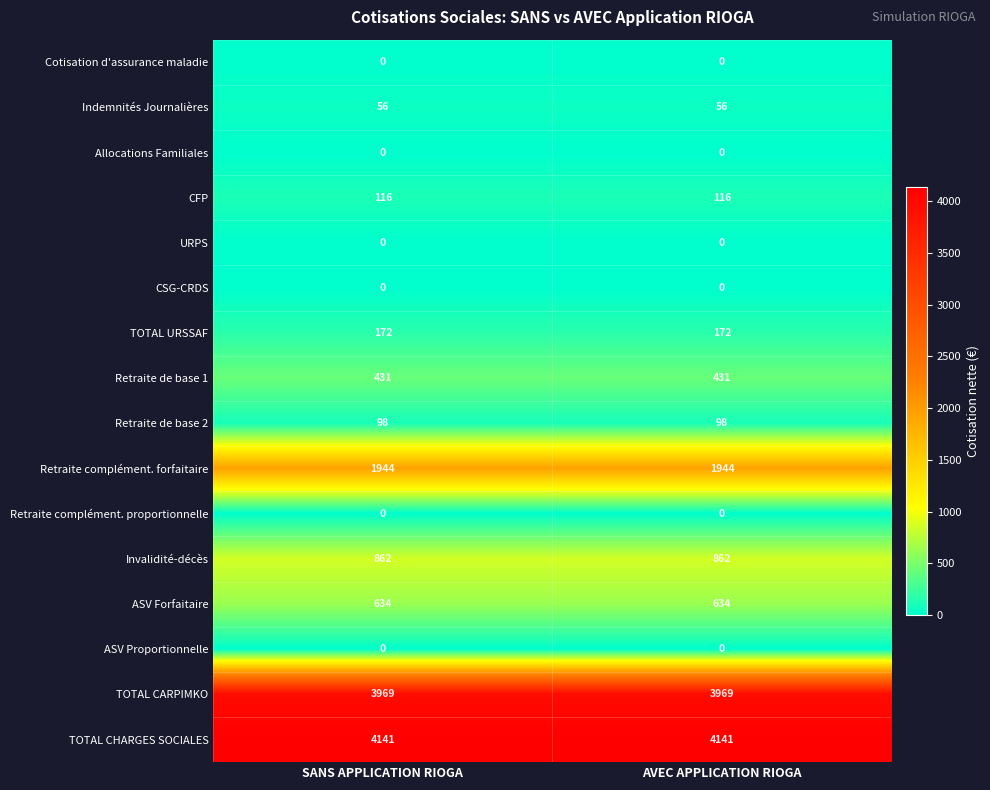

What is the greatest value displayed?

4141